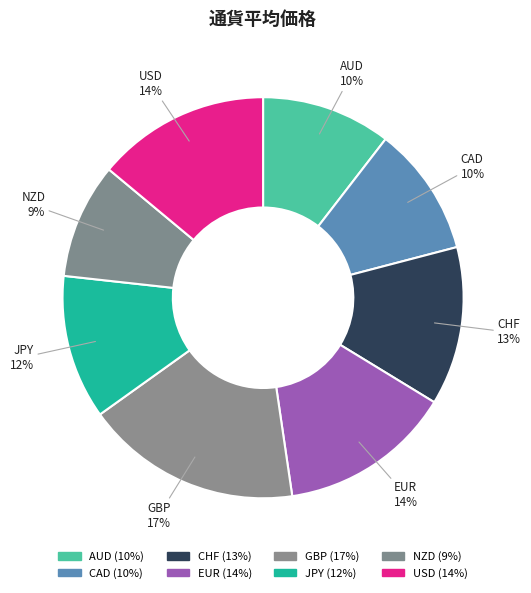

What percentage do AUD and CAD together represent?

20.9%